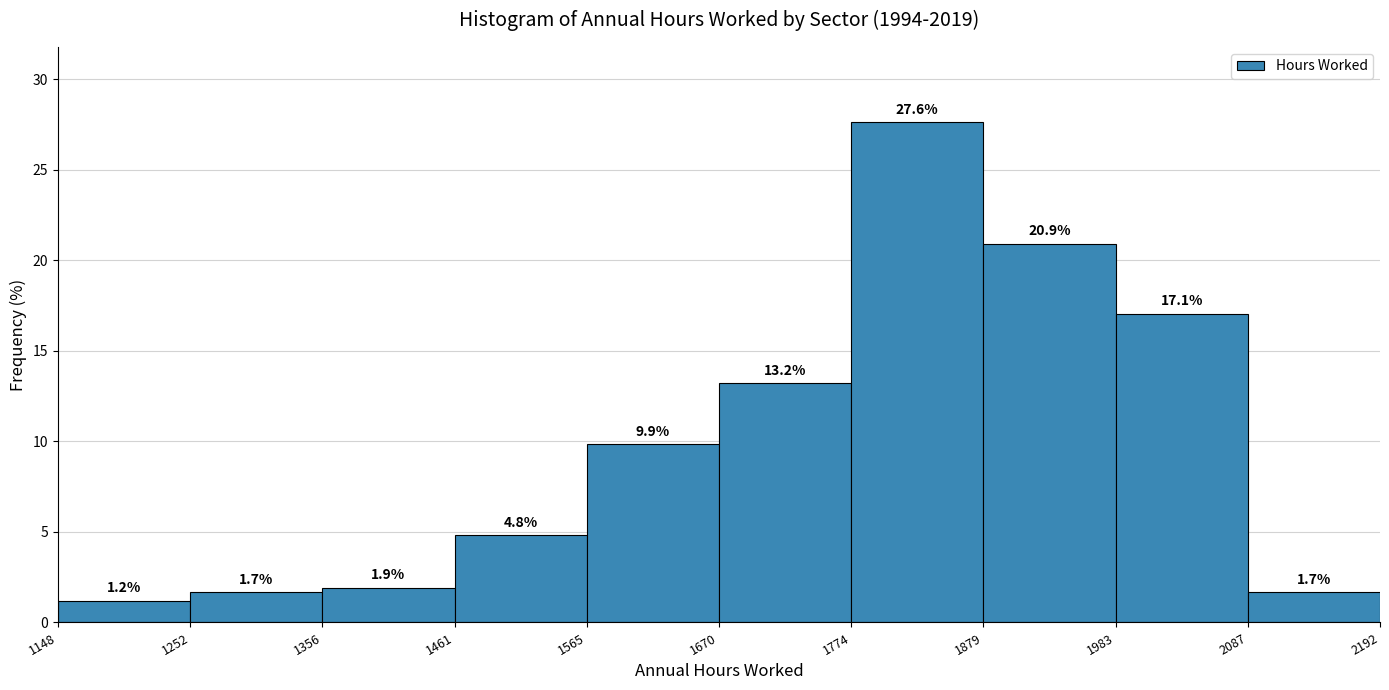

Reading left to right, list every bar in this chart as the range it spans on the x-axis followed by its height.

1148 to 1252: 1.2
1252 to 1356: 1.7
1356 to 1461: 1.9
1461 to 1565: 4.8
1565 to 1670: 9.9
1670 to 1774: 13.2
1774 to 1879: 27.6
1879 to 1983: 20.9
1983 to 2087: 17.1
2087 to 2192: 1.7